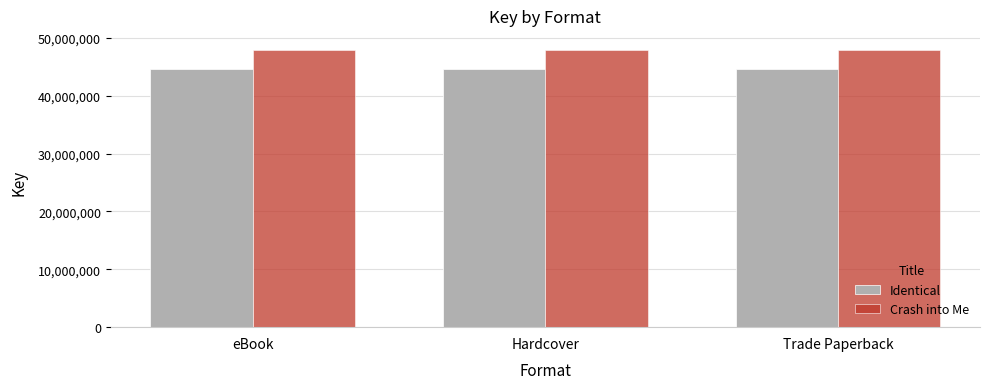

True or false: Identical has a value of 67398567 at Trade Paperback.

False